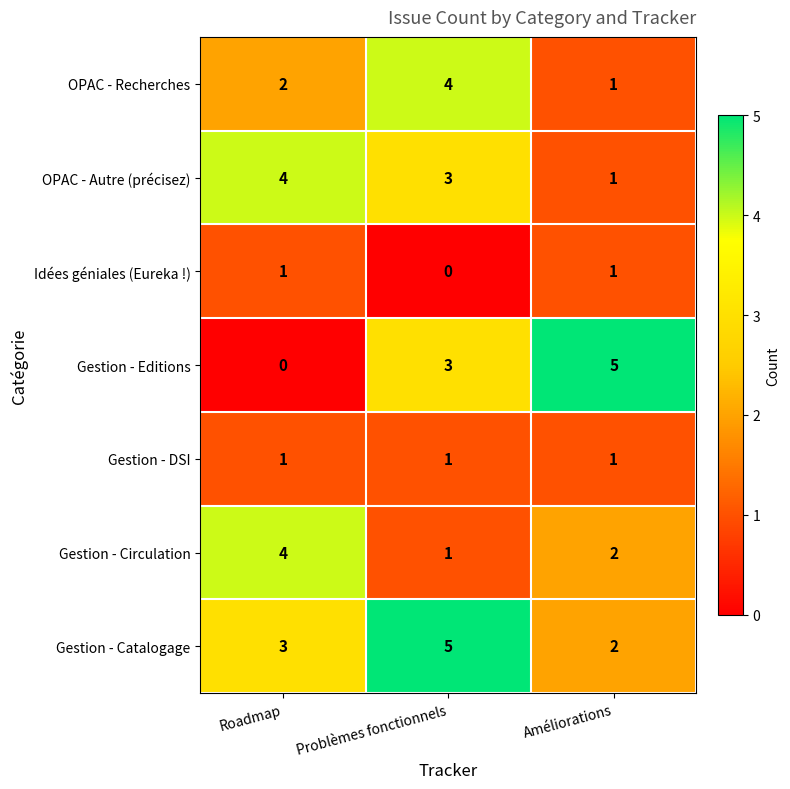

How many series are shown in this chart?

7